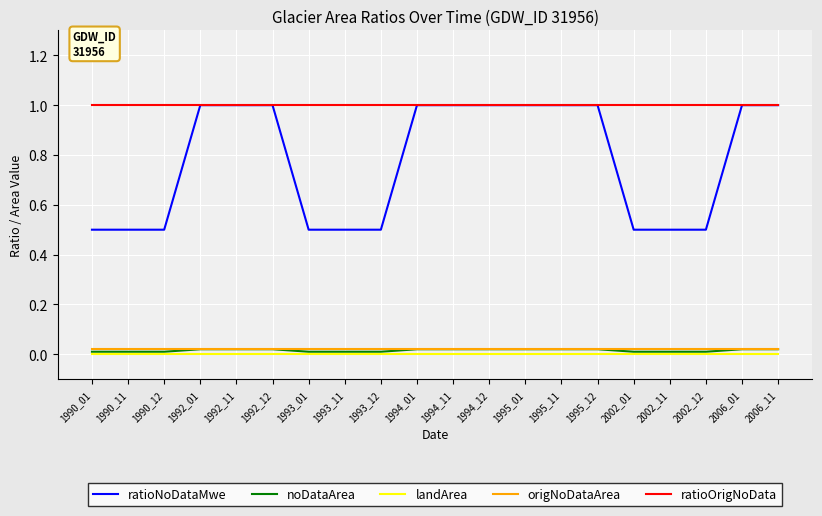

What is the average value of the ratioNoDataMwe series?

0.8